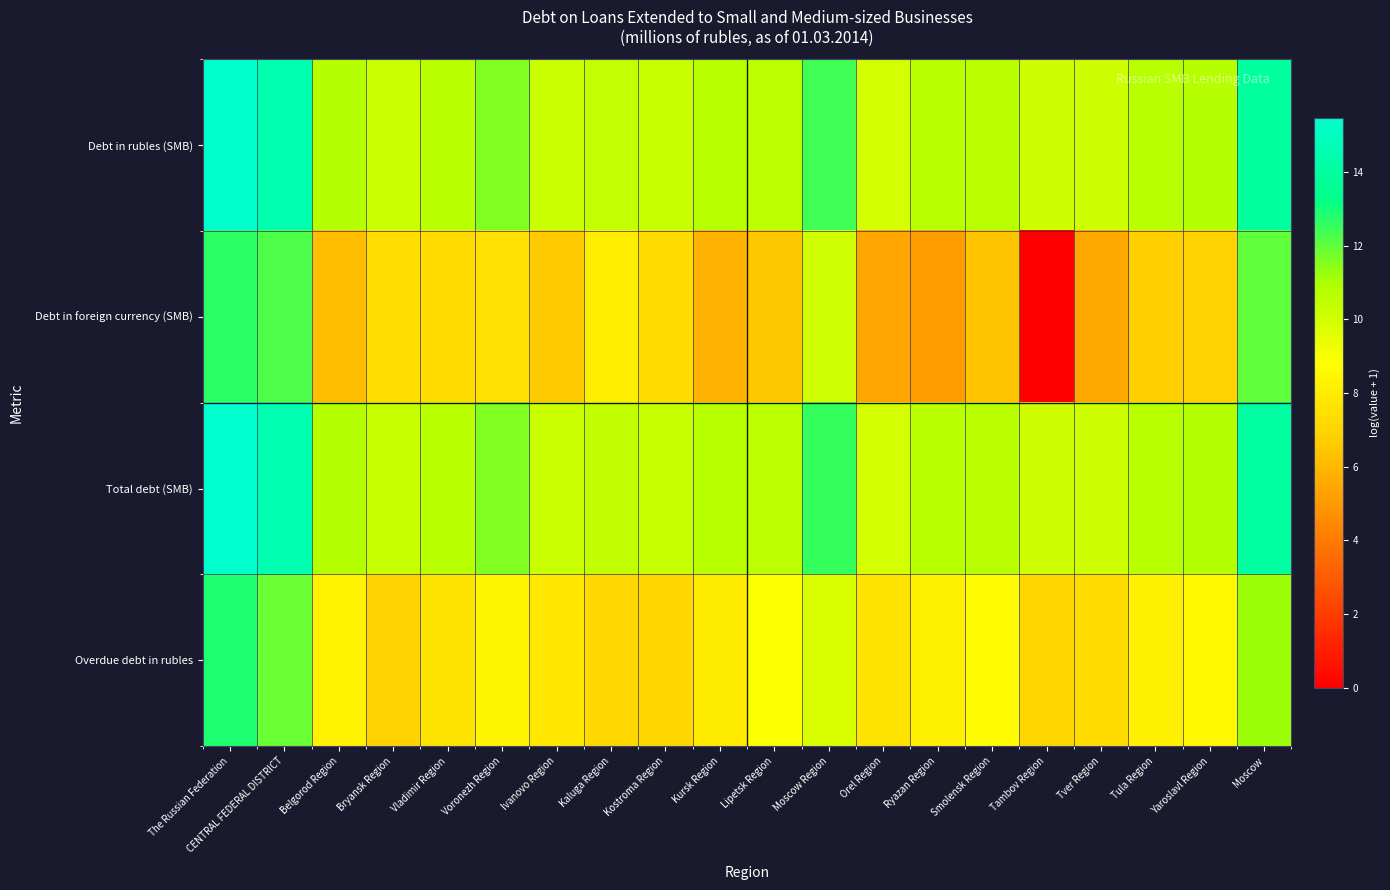

Which label corresponds to the smallest value in the chart?

Tambov Region